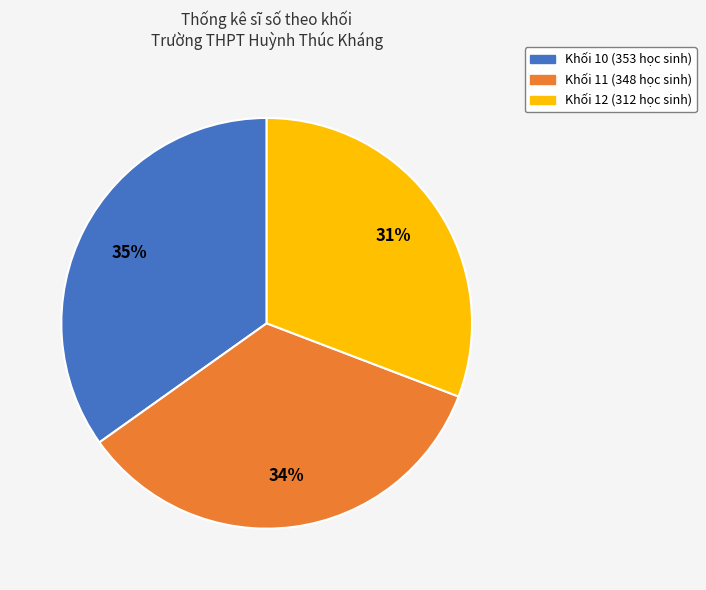

How many slices are in this pie chart?

3